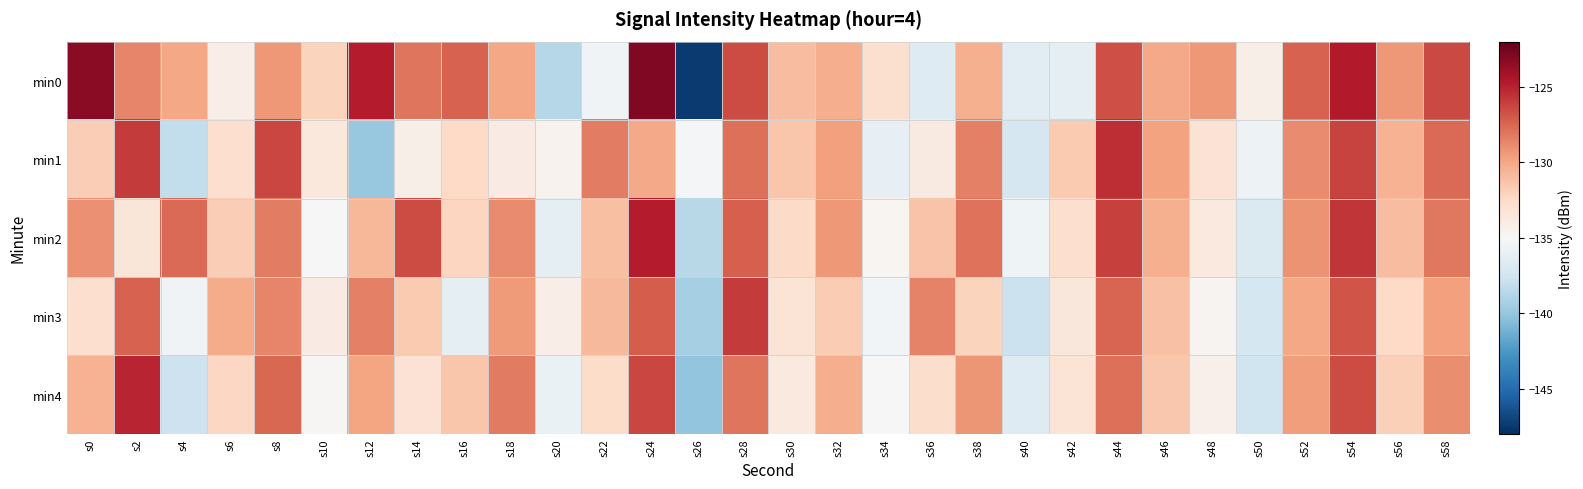

What is the difference between the highest and lowest values at s8?

3.0